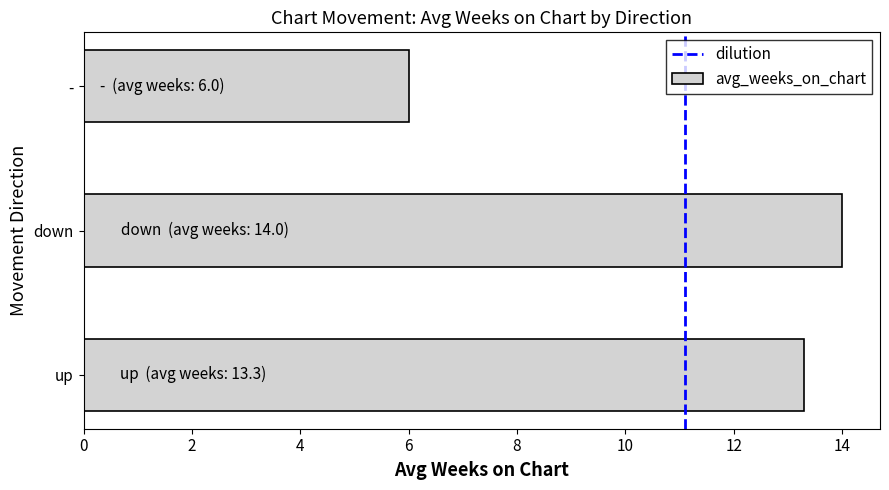

What is the maximum value shown in the chart?

14.0